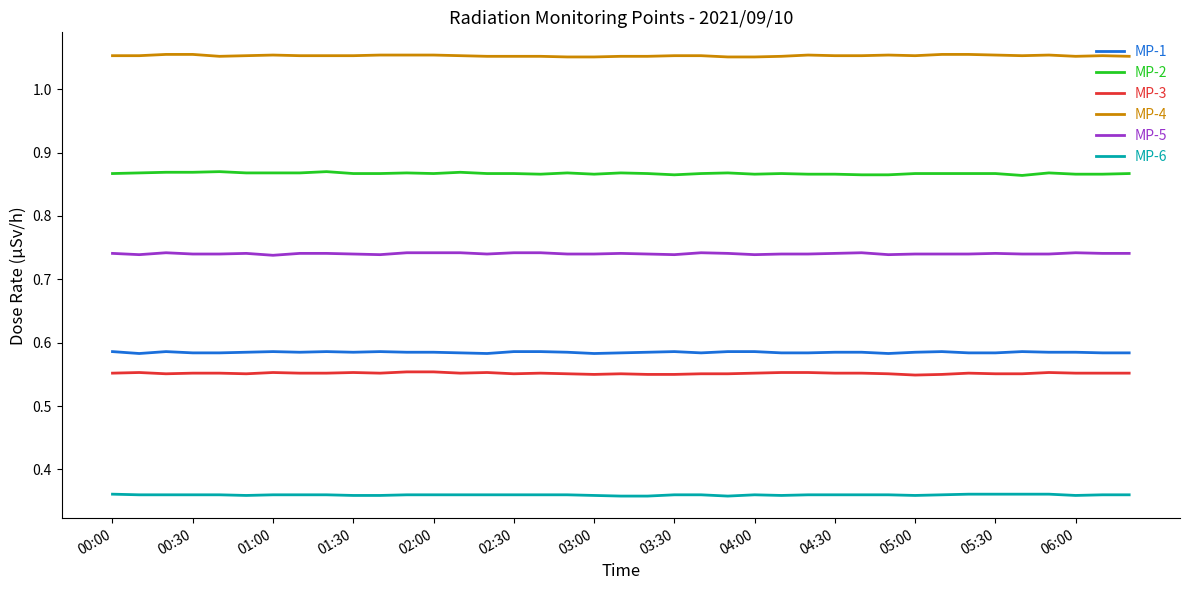

True or false: MP-6 and MP-3 intersect in this chart.

False